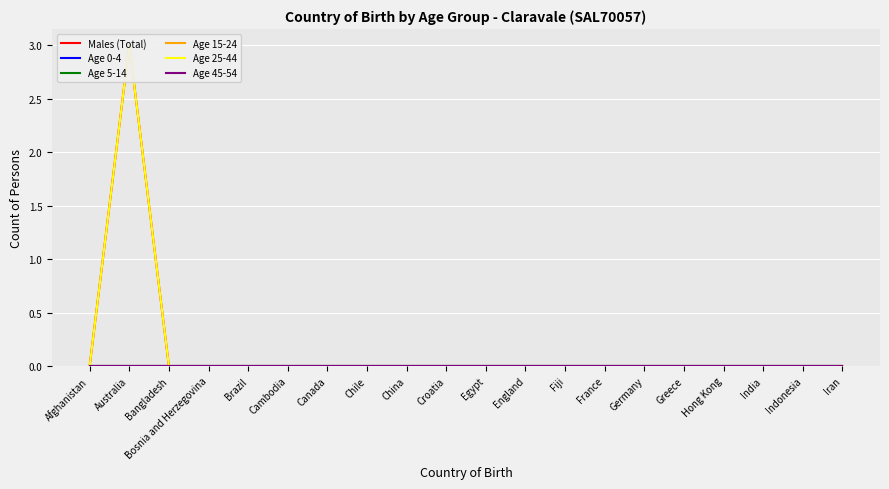

How many data points in Males (Total) are above 0?

1